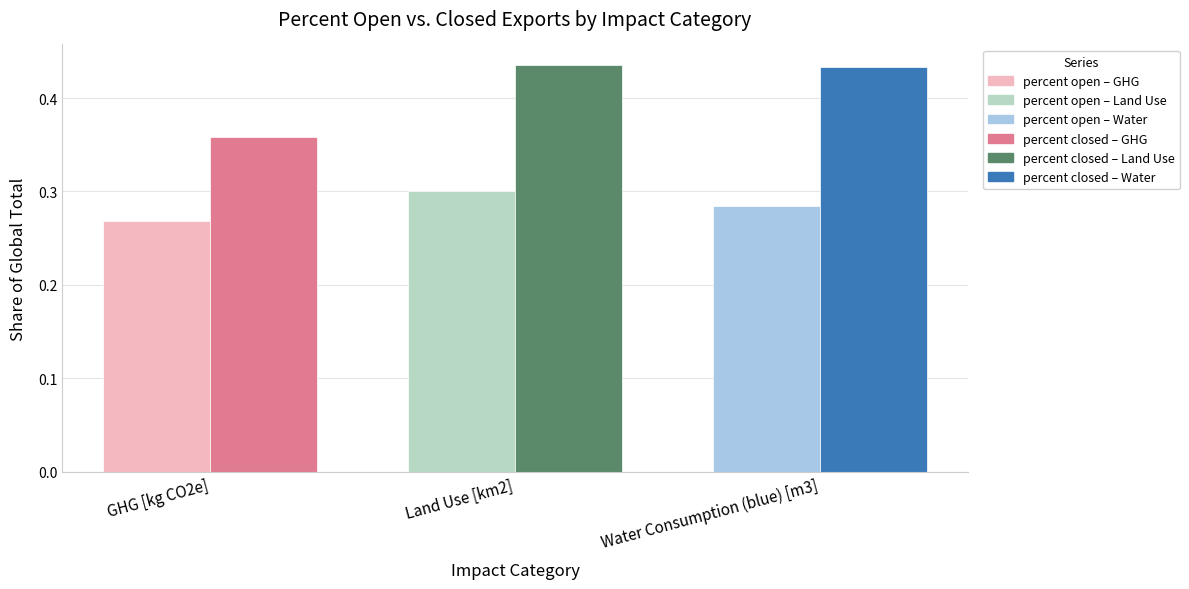

What is the sum of the percent closed values at Land Use [km2] and GHG [kg CO2e]?

0.8